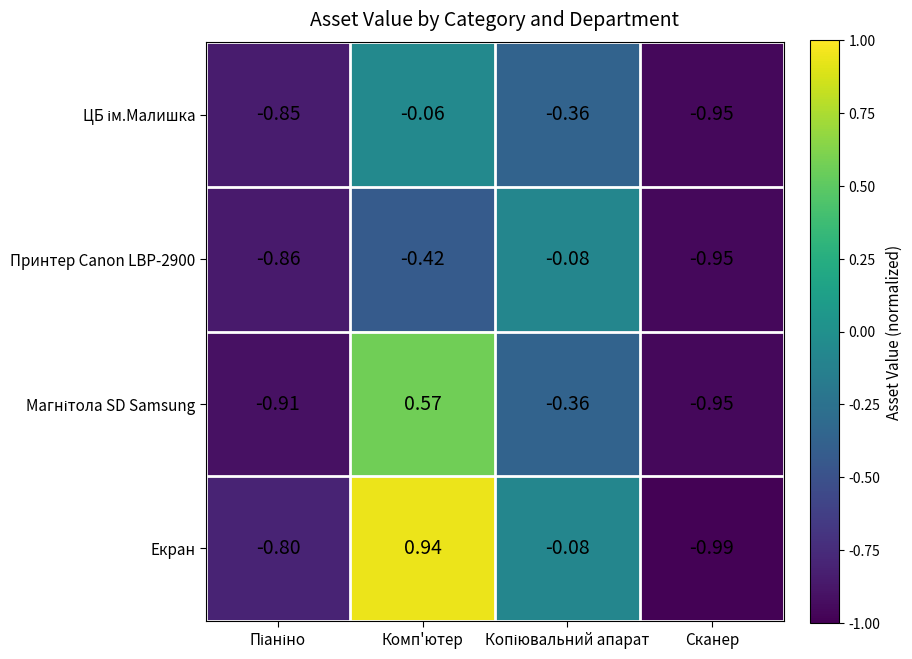

Which series has the largest range (max minus min)?

Екран